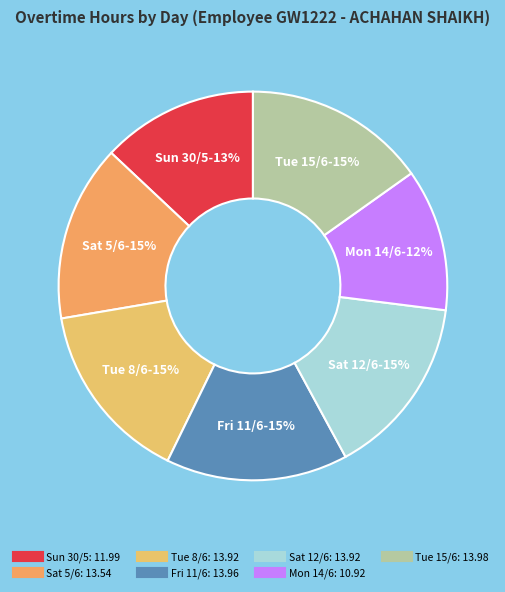

To the nearest percent, what portion does Mon 14/6 represent?

12%